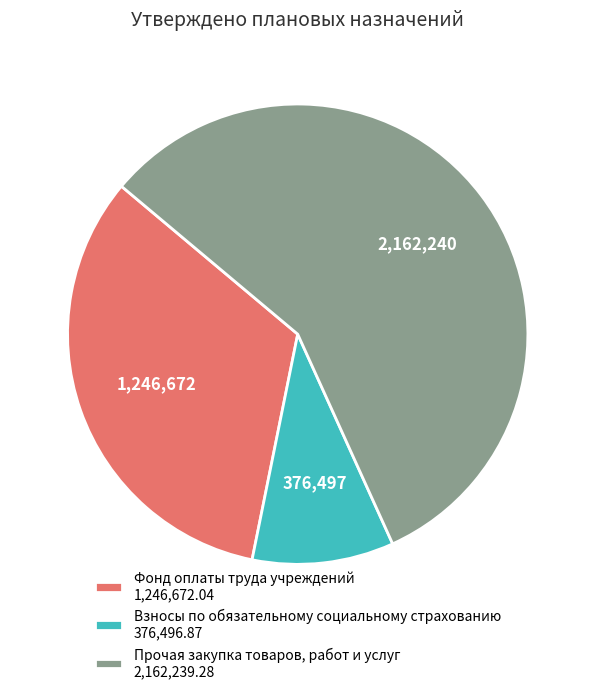

Which has a higher value, Прочая закупка товаров, работ и услуг 2,162,239.28 or Фонд оплаты труда учреждений 1,246,672.04?

Прочая закупка товаров, работ и услуг 2,162,239.28